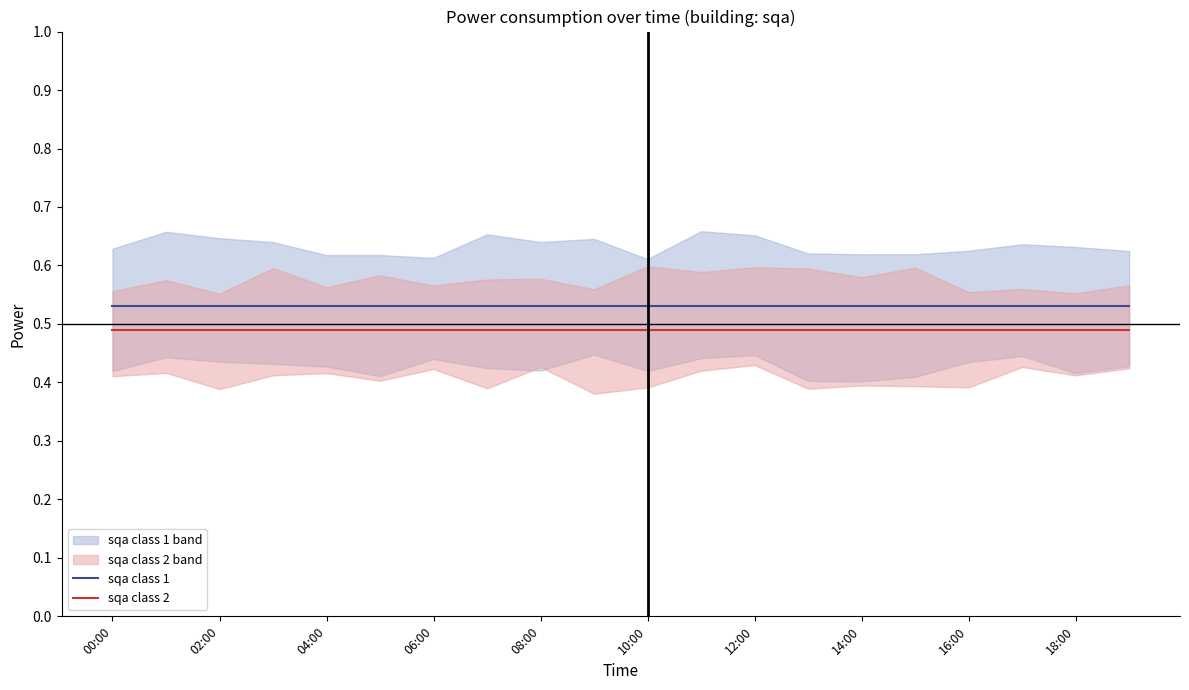

Reading left to right, what are all the values shown in this chart?

sqa class 1: 0.5	0.5	0.5	0.5	0.5	0.5	0.5	0.5	0.5	0.5	0.5	0.5	0.5	0.5	0.5	0.5	0.5	0.5	0.5	0.5
sqa class 2: 0.5	0.5	0.5	0.5	0.5	0.5	0.5	0.5	0.5	0.5	0.5	0.5	0.5	0.5	0.5	0.5	0.5	0.5	0.5	0.5